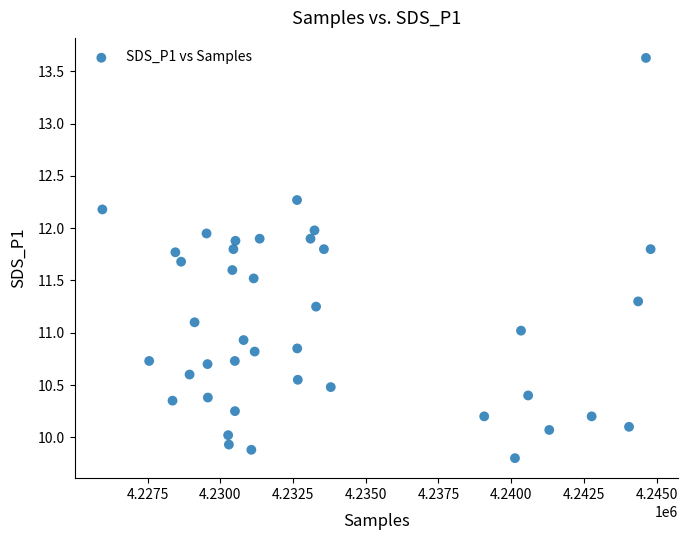

What is the range of Y values (max minus min)?

3.8